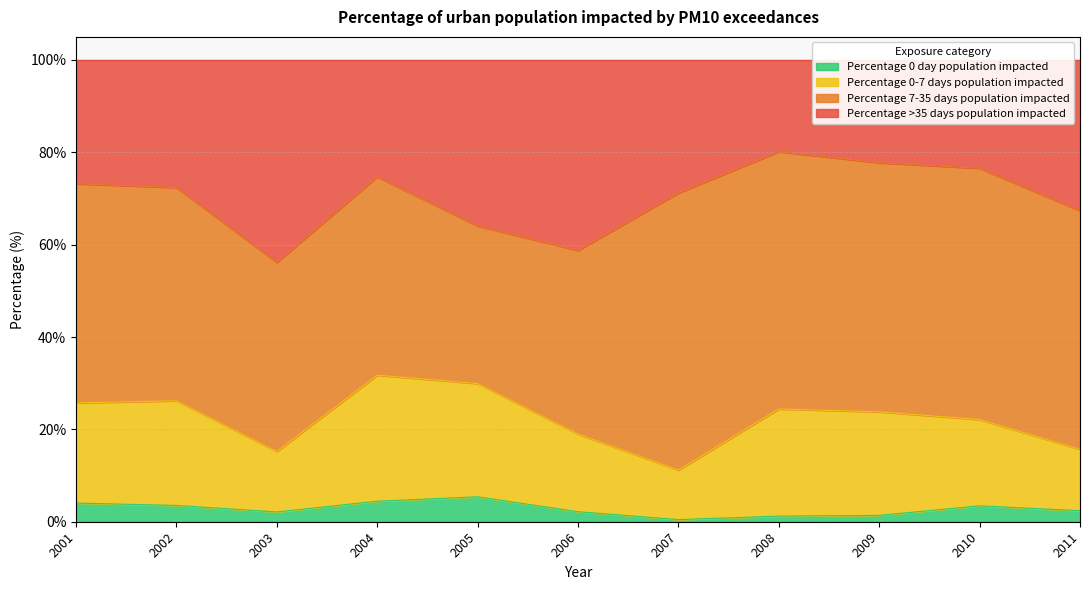

Which series has the largest range (max minus min)?

Percentage >35 days population impacted